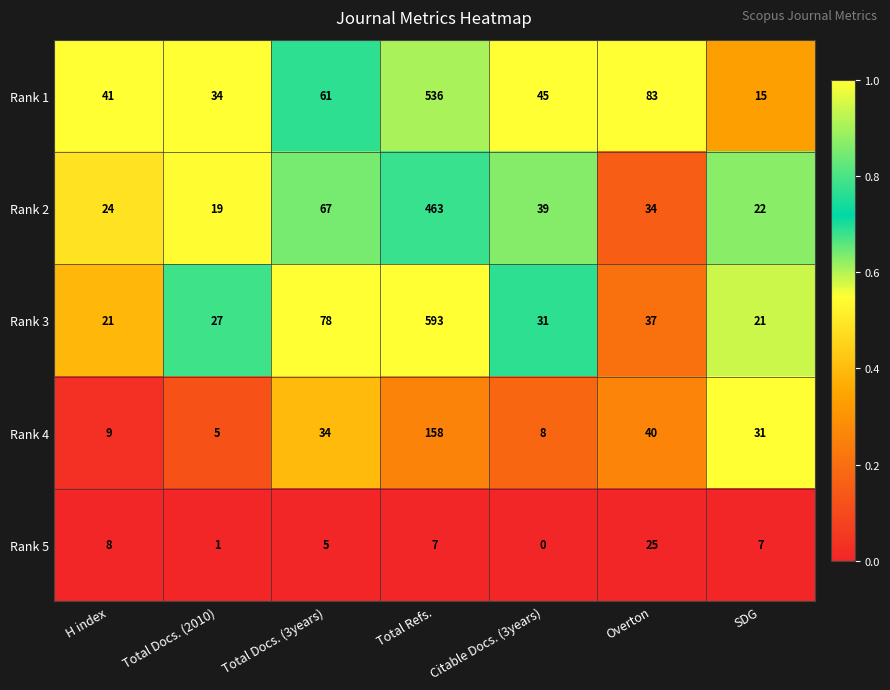

Rank the series by their maximum value, from highest to lowest.

Rank 3, Rank 1, Rank 2, Rank 4, Rank 5